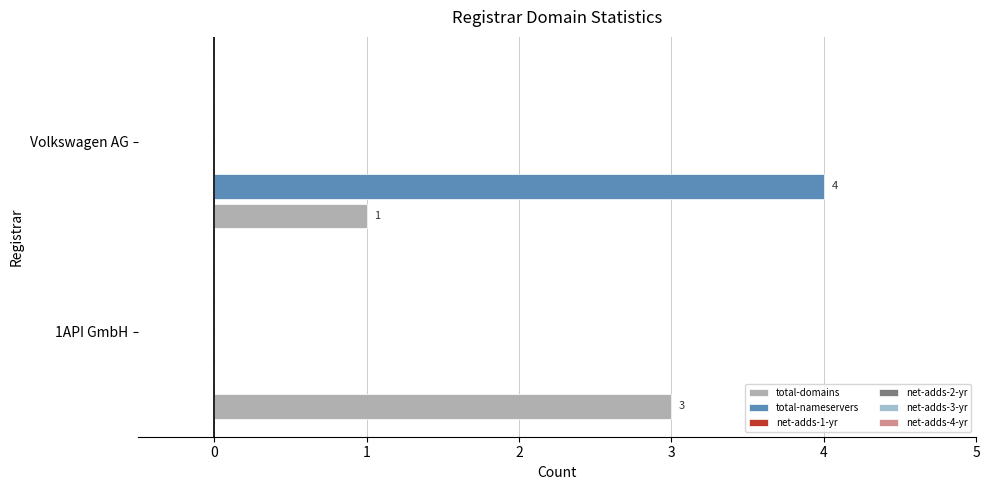

Which series has the largest range (max minus min)?

total-nameservers